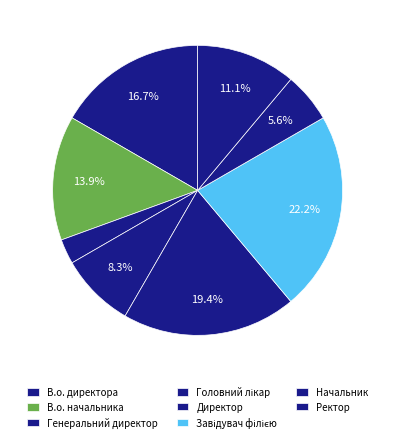

True or false: Генеральний директор accounts for 3% of the total.

True